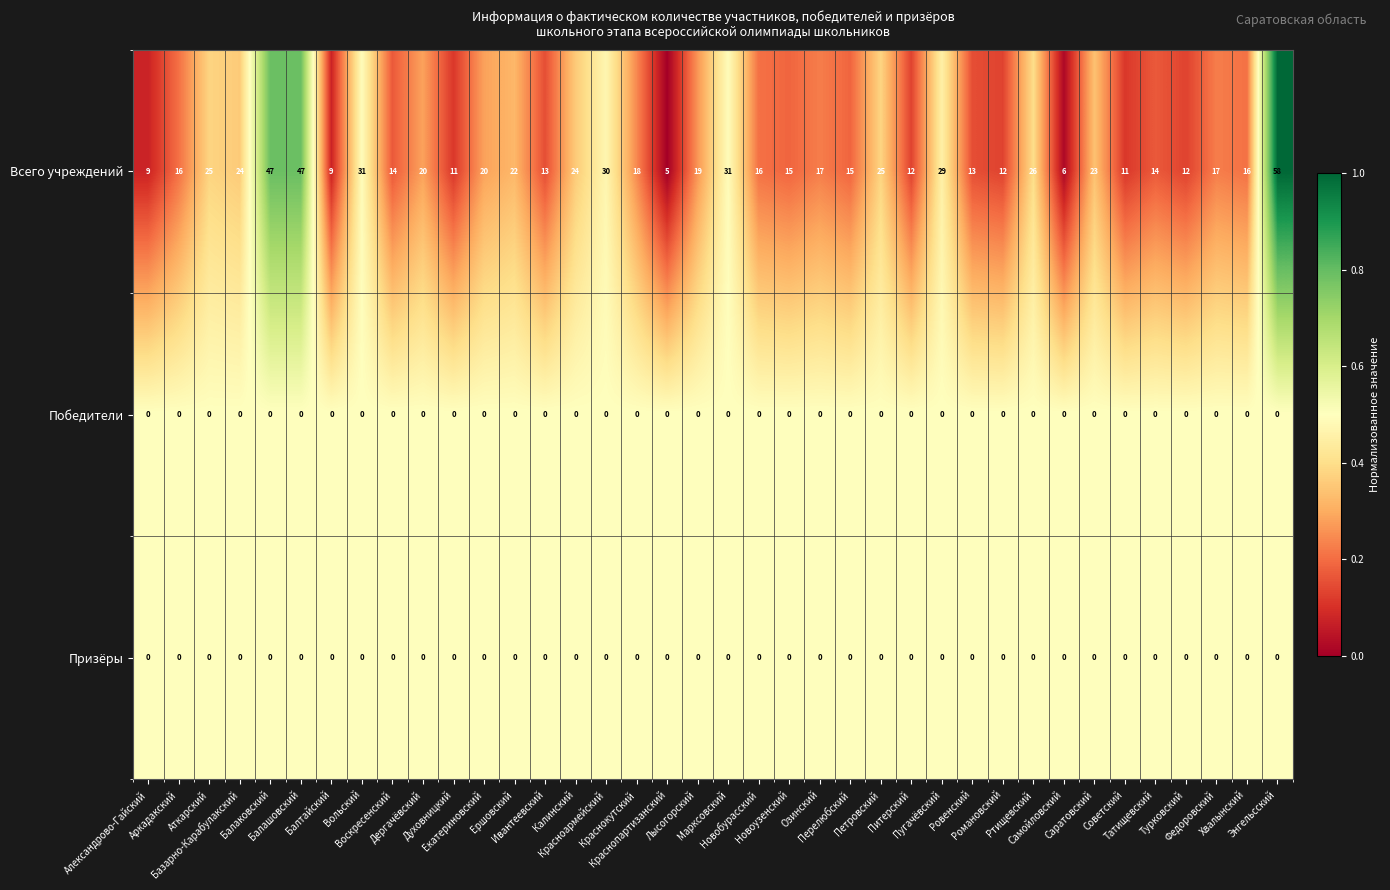

What is the average value of the Всего учреждений series?

20